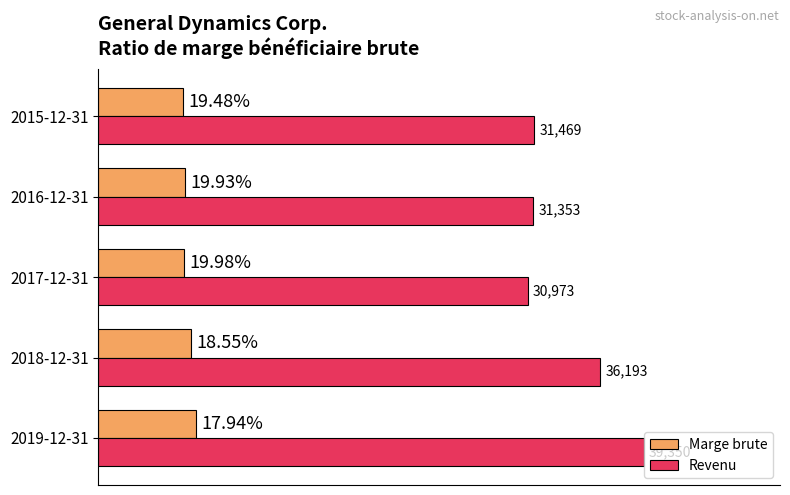

What are all the series names shown in the legend?

Marge brute, Revenu